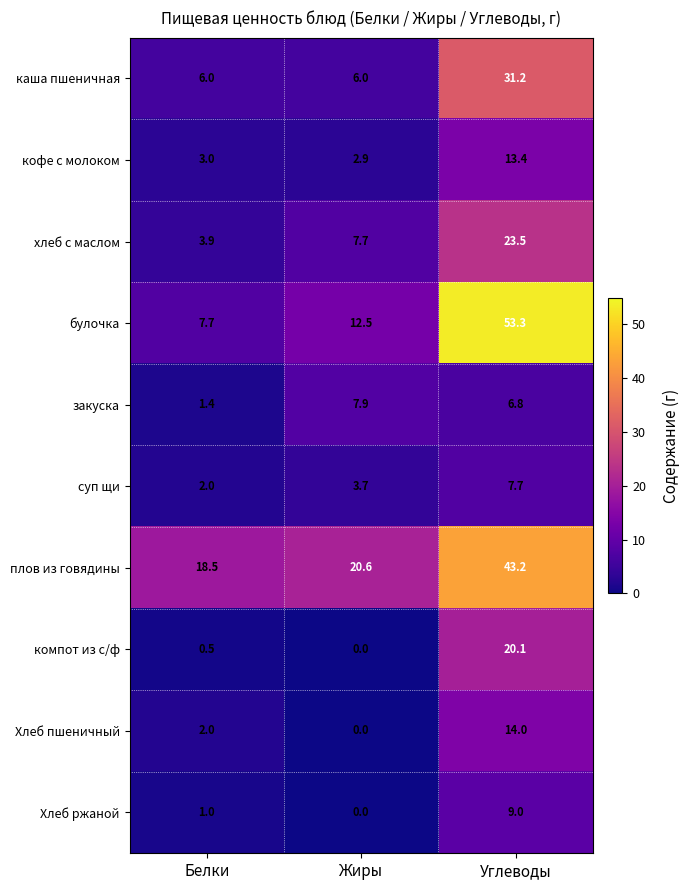

What is the total value across all series at Белки?

46.0